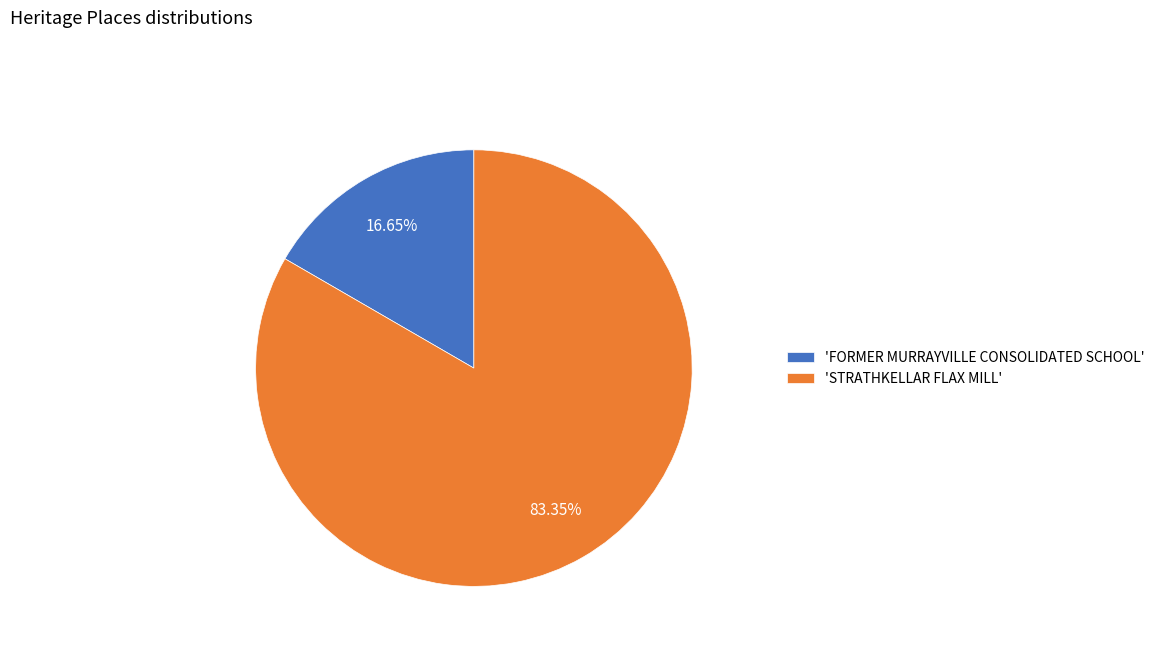

Approximately how many times larger is the value at 'STRATHKELLAR FLAX MILL' compared to 'FORMER MURRAYVILLE CONSOLIDATED SCHOOL'?

5.0